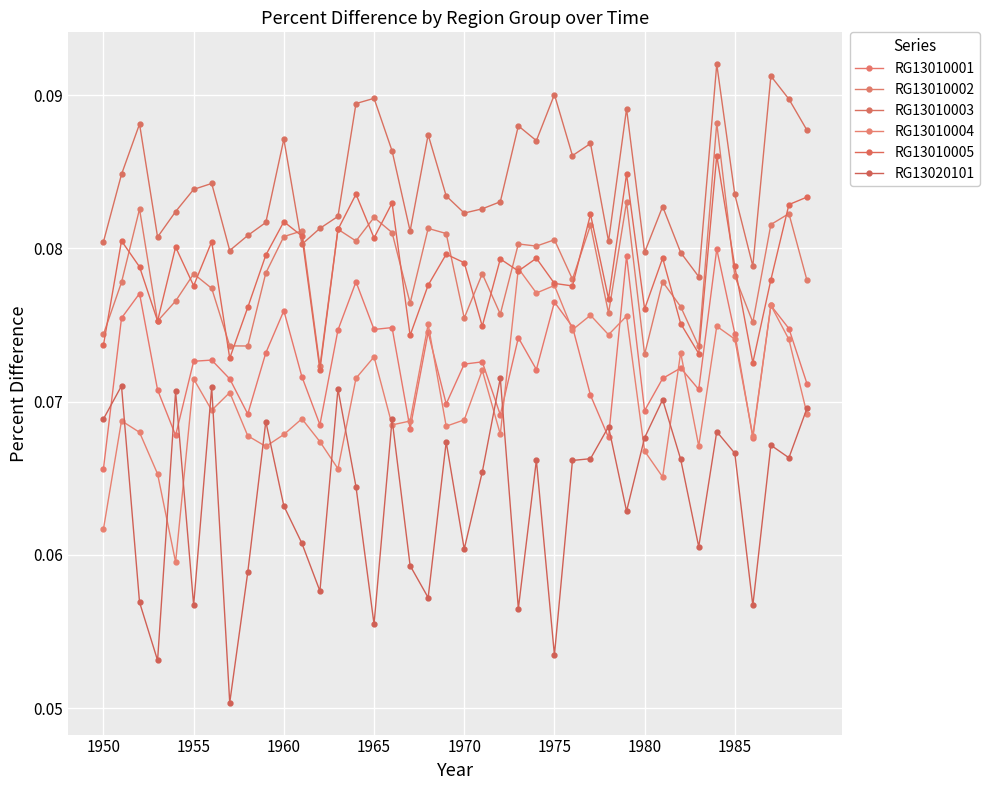

How many distinct data groups are displayed?

6